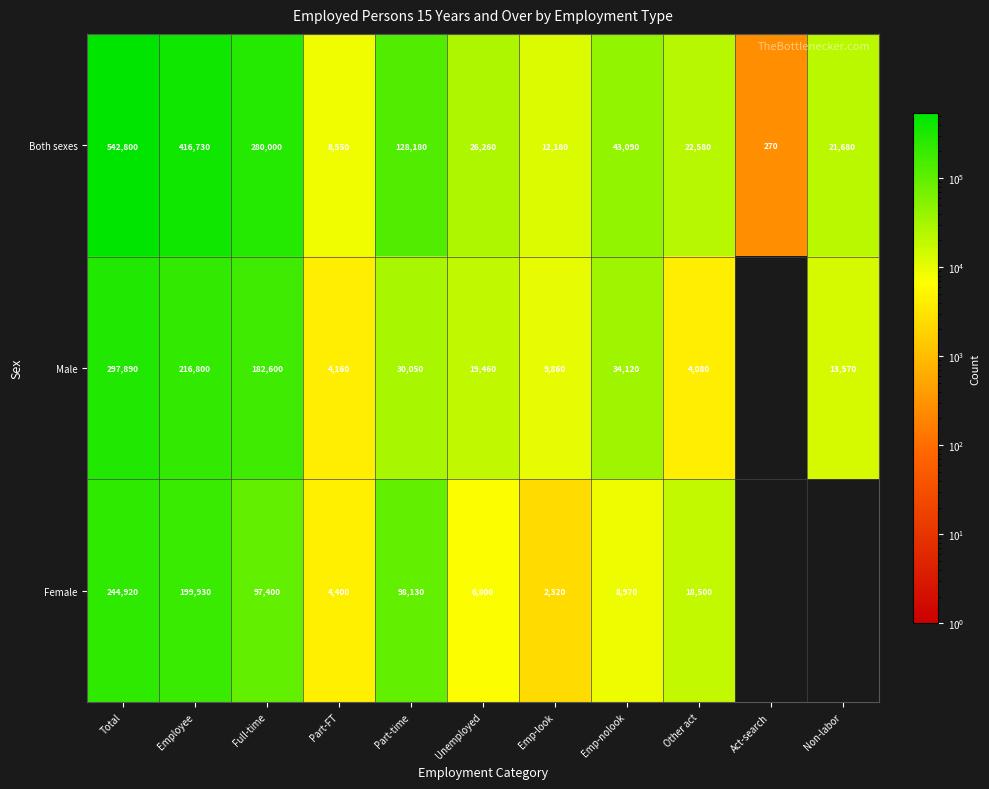

What is the sum of the Female values at Part-FT and Emp-look?

6720